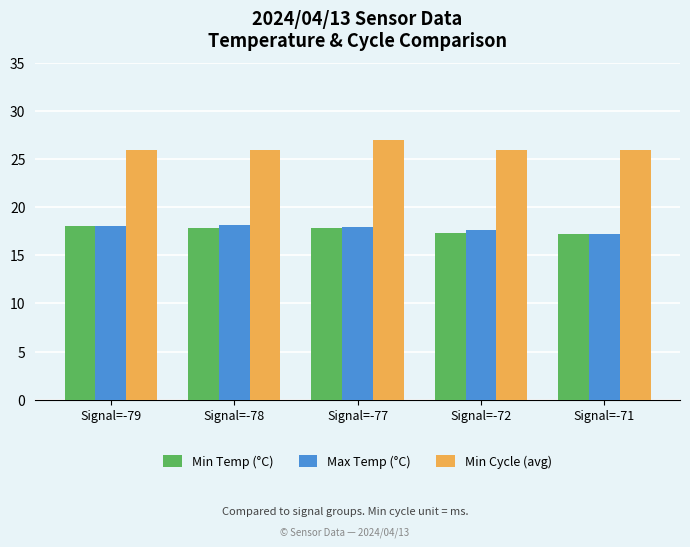

What is the sum of the Min Cycle (avg) values at Signal=-72 and Signal=-79?

52.0